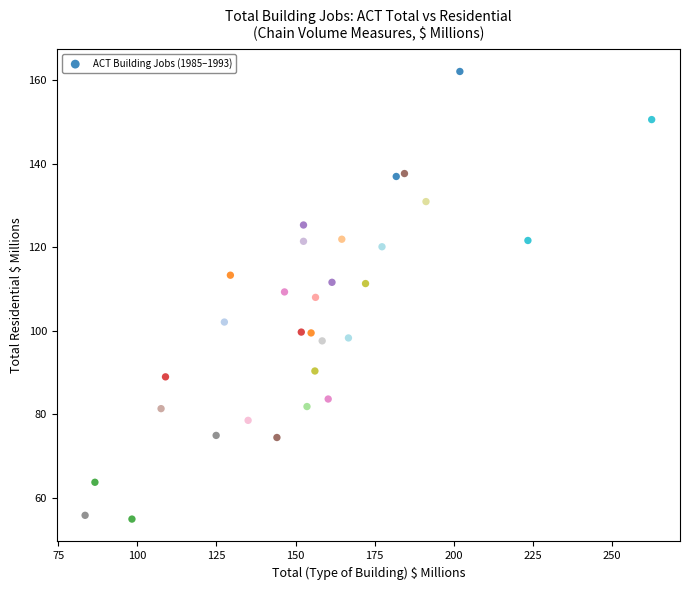

What is the range of X values (max minus min)?

179.0